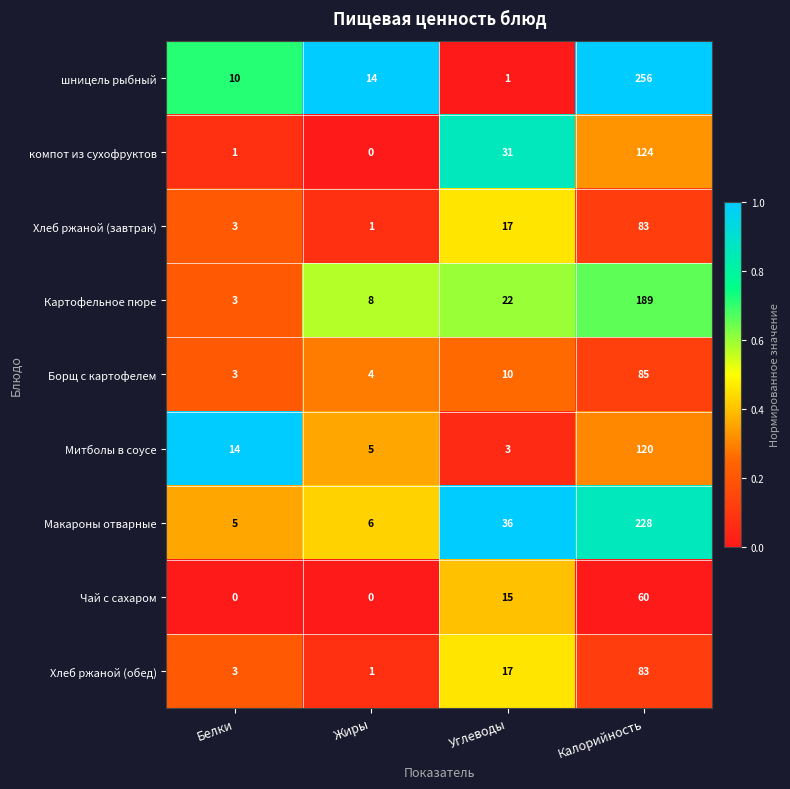

Where is компот из сухофруктов nearest to the value 62?

Углеводы